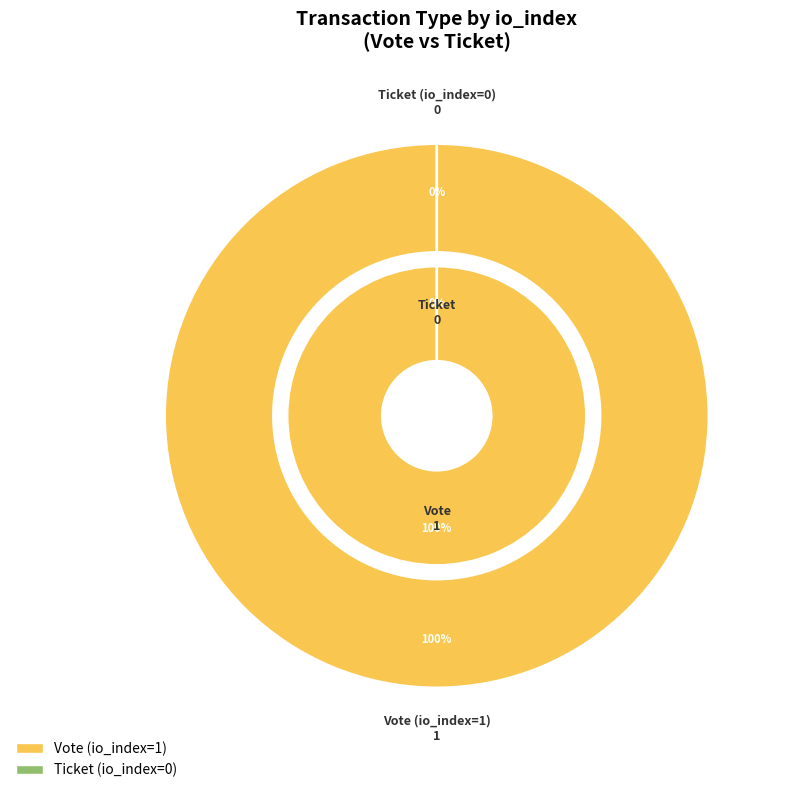

Count the number of slices in the pie.

2